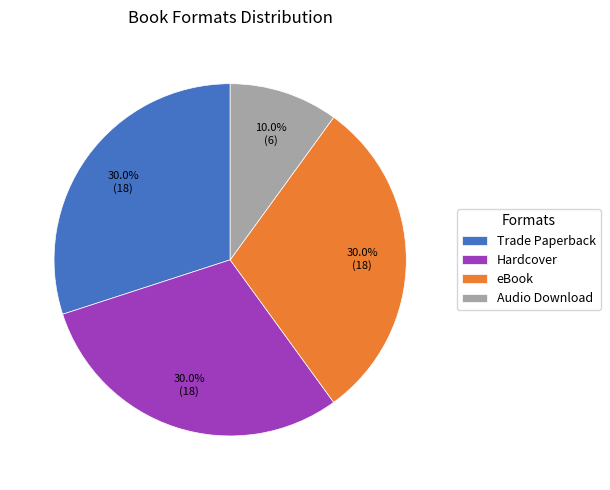

Does Trade Paperback account for over 50% of the chart?

No